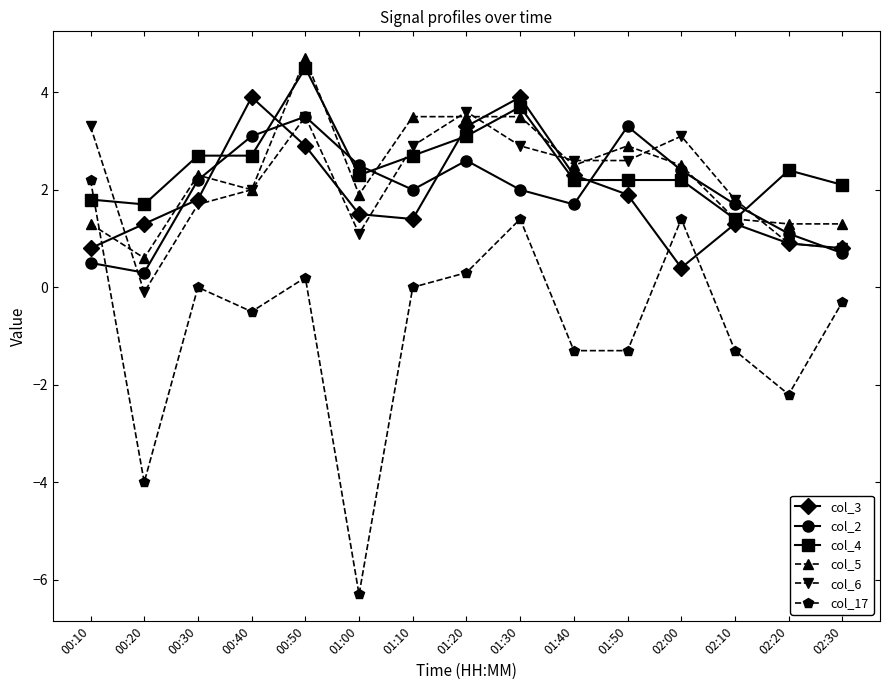

Where does the col_17 series first go above 0?

00:10